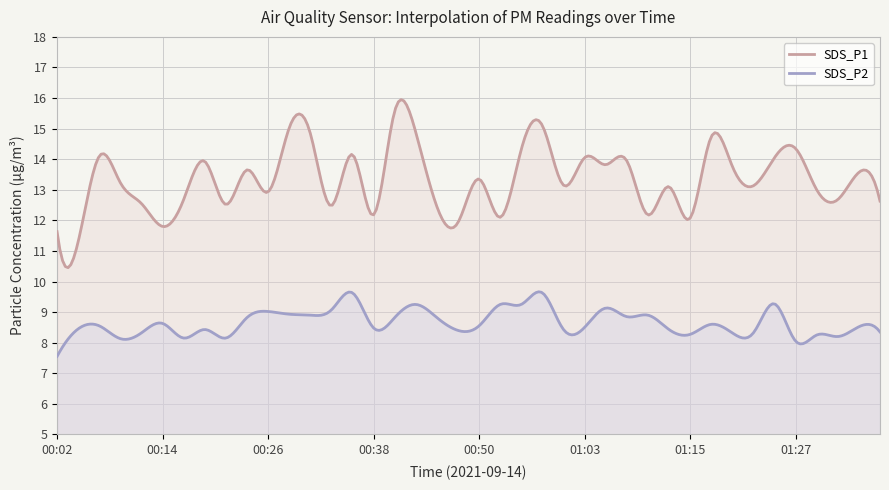

At which category is the sum across all series the highest?

00:58